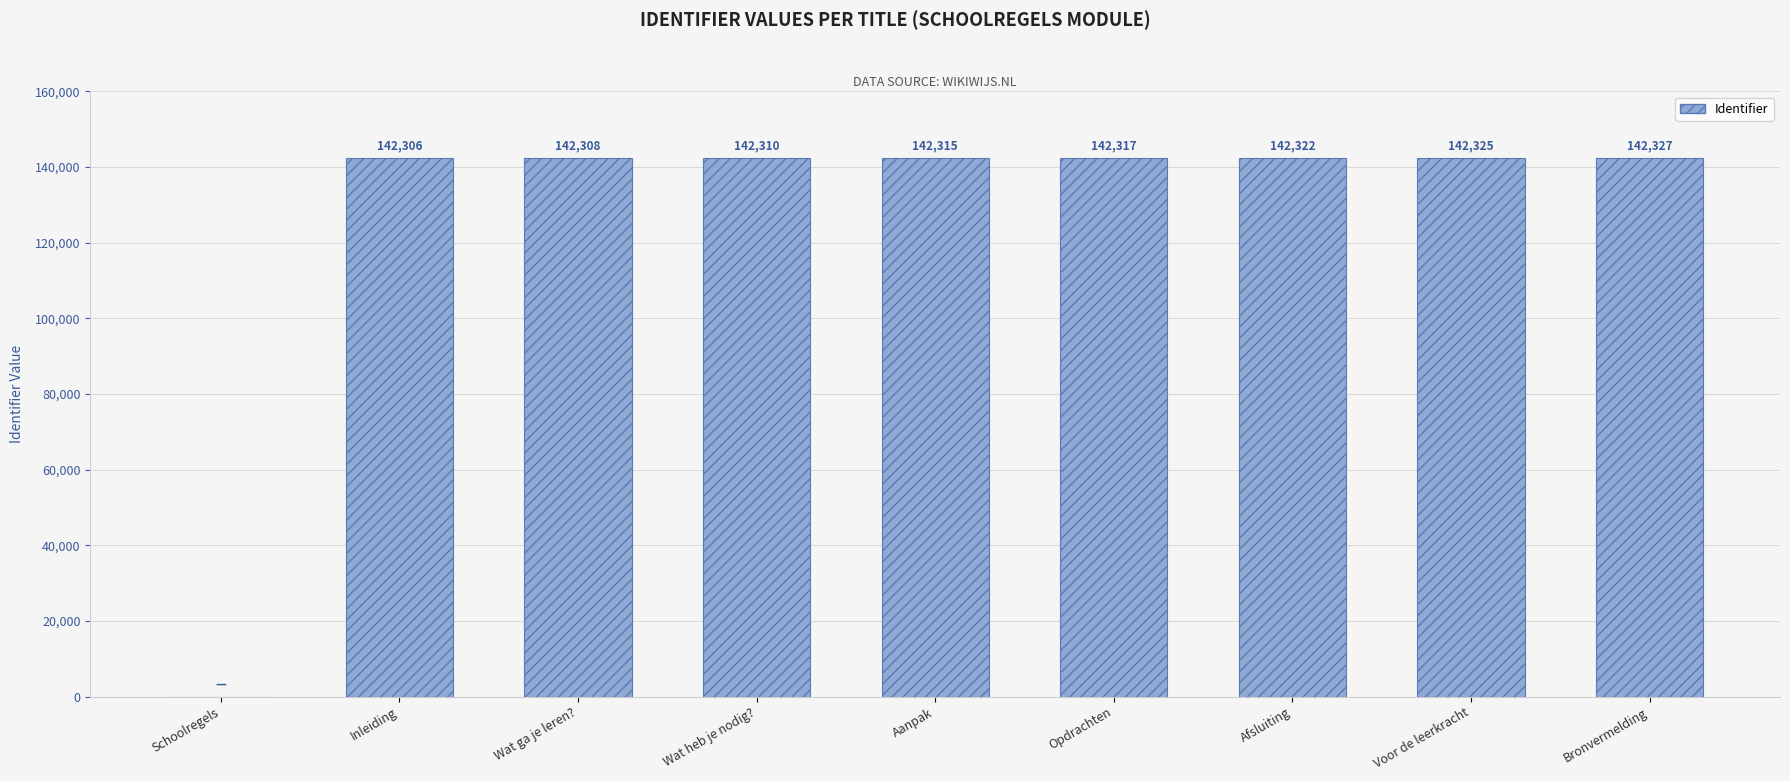

The chart shows a value of 142308 at Wat ga je leren?. True or false?

True